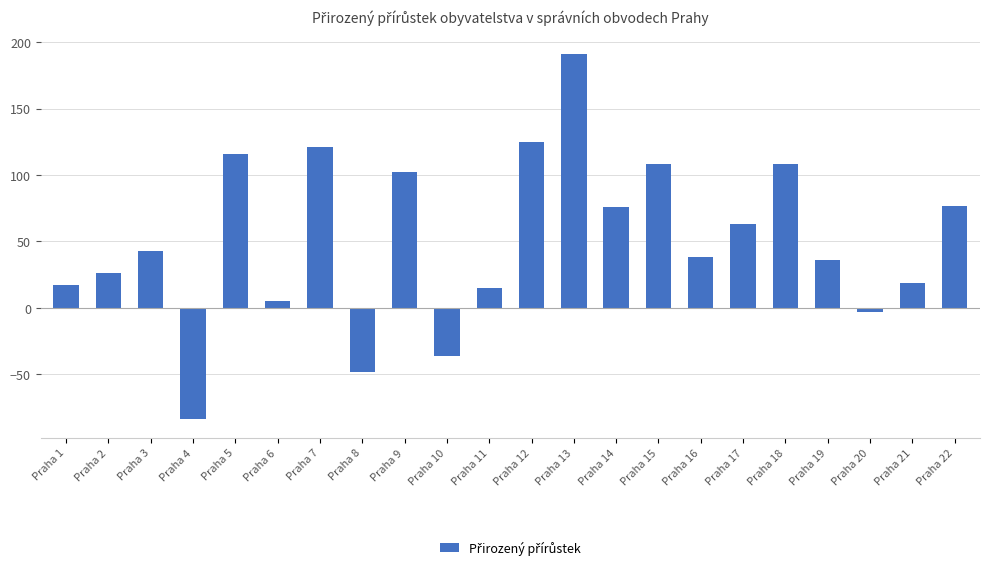

What is the maximum value shown in the chart?

191